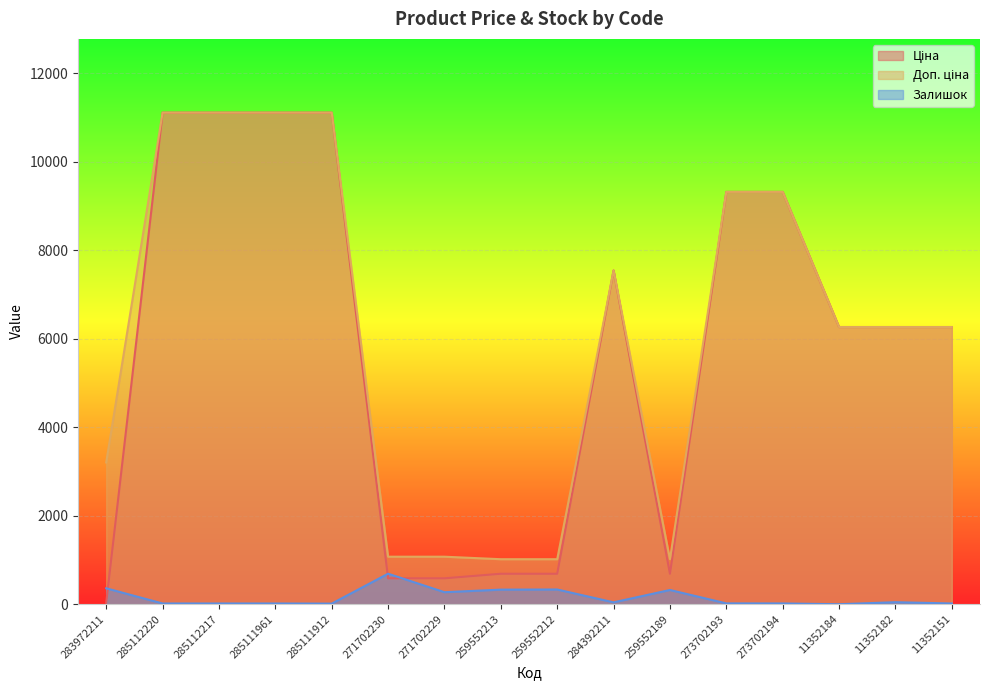

Is it true that Доп. ціна equals 6266.7 at 11352182?

True